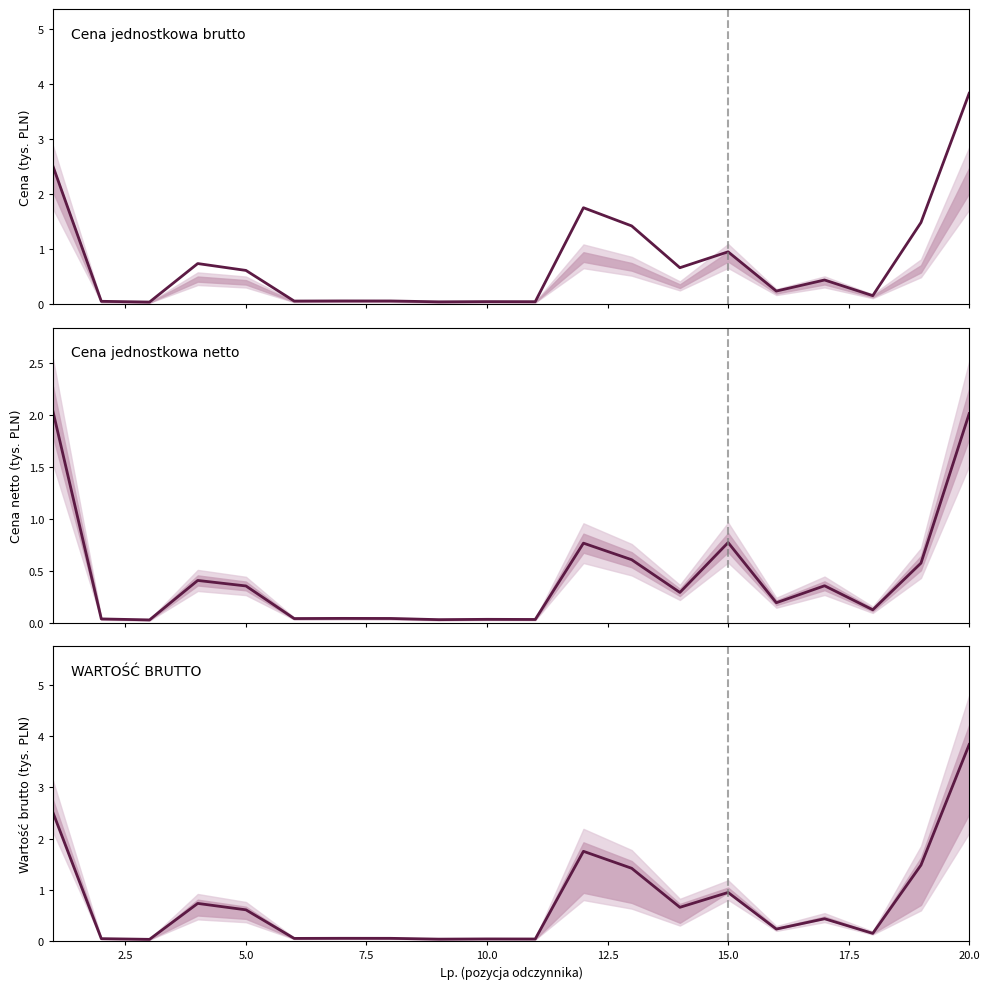

Does the chart display data point markers on the line(s)?

No